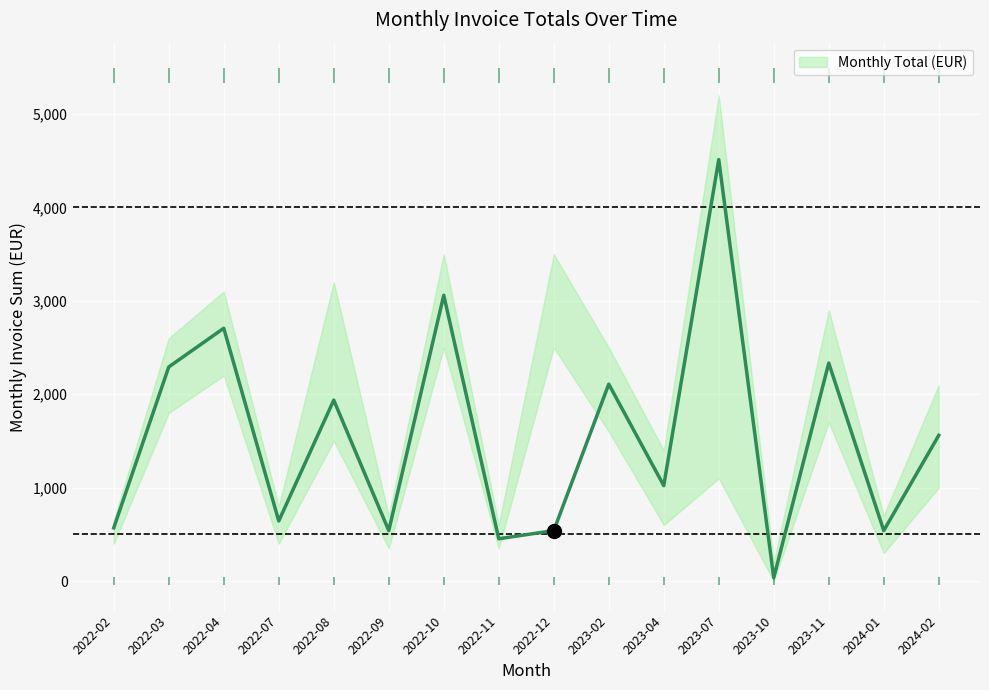

What is the ratio of the value at 2022-04 to the value at 2022-12?

5.0